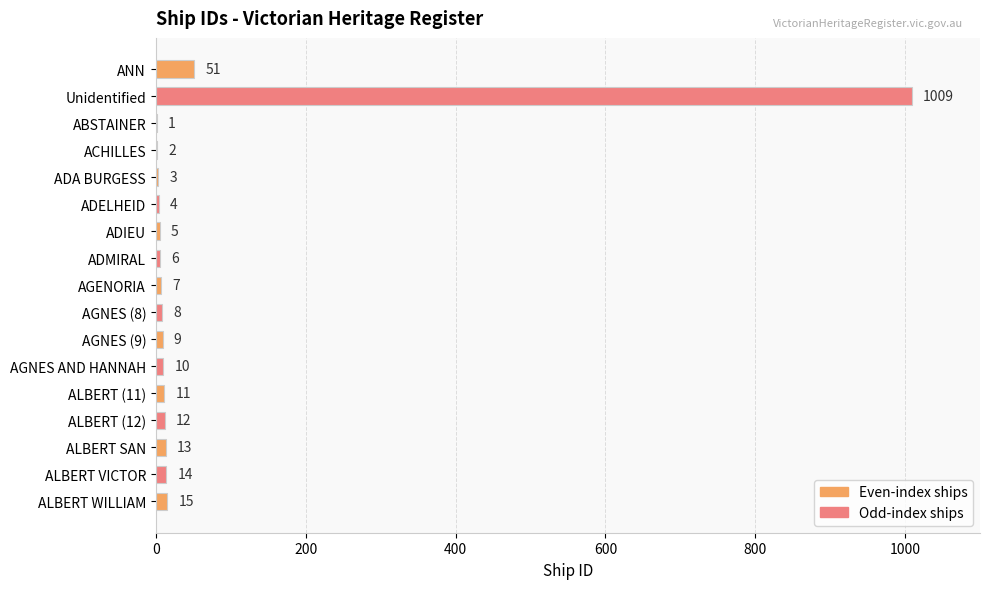

The value at AGNES AND HANNAH is 10. True or false?

True